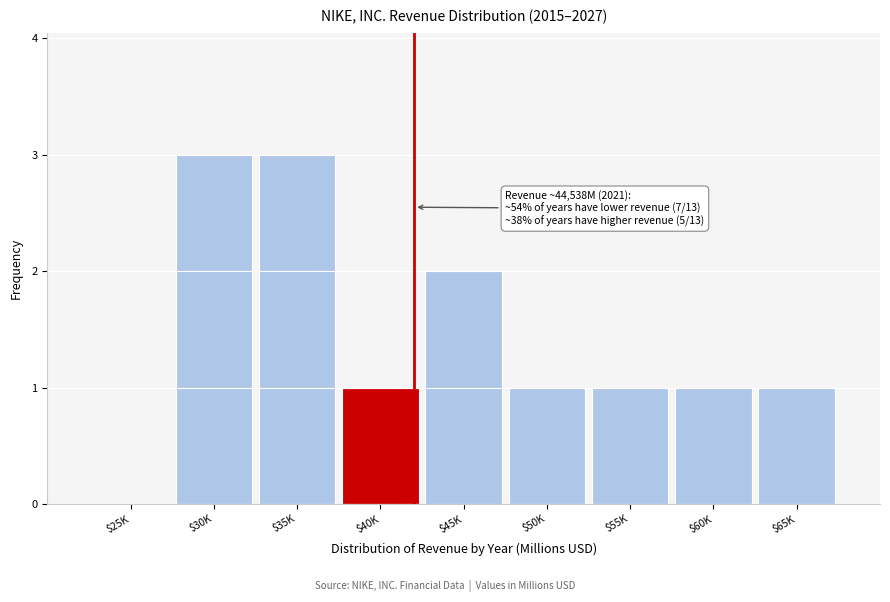

What is the maximum value shown in the chart?

3